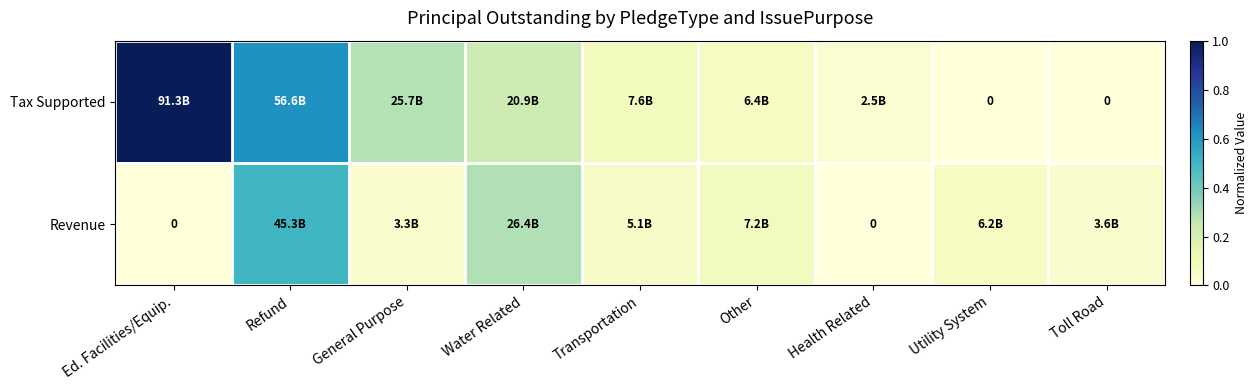

Is it true that Tax Supported equals 0.1 at Other?

True